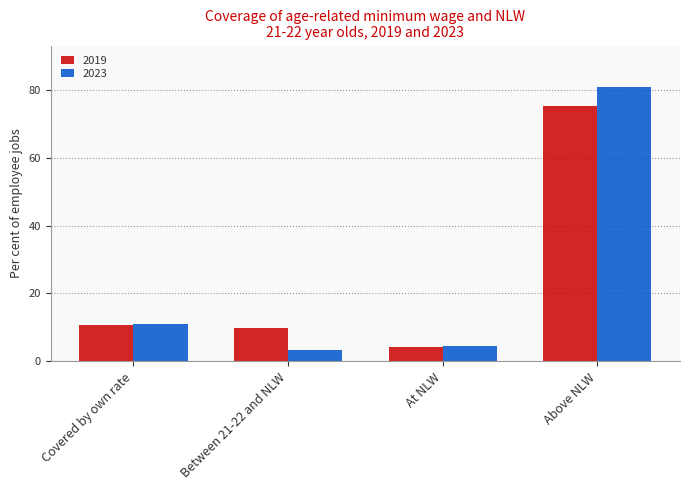

The 2023 series shows 7.7 at At NLW. True or false?

False